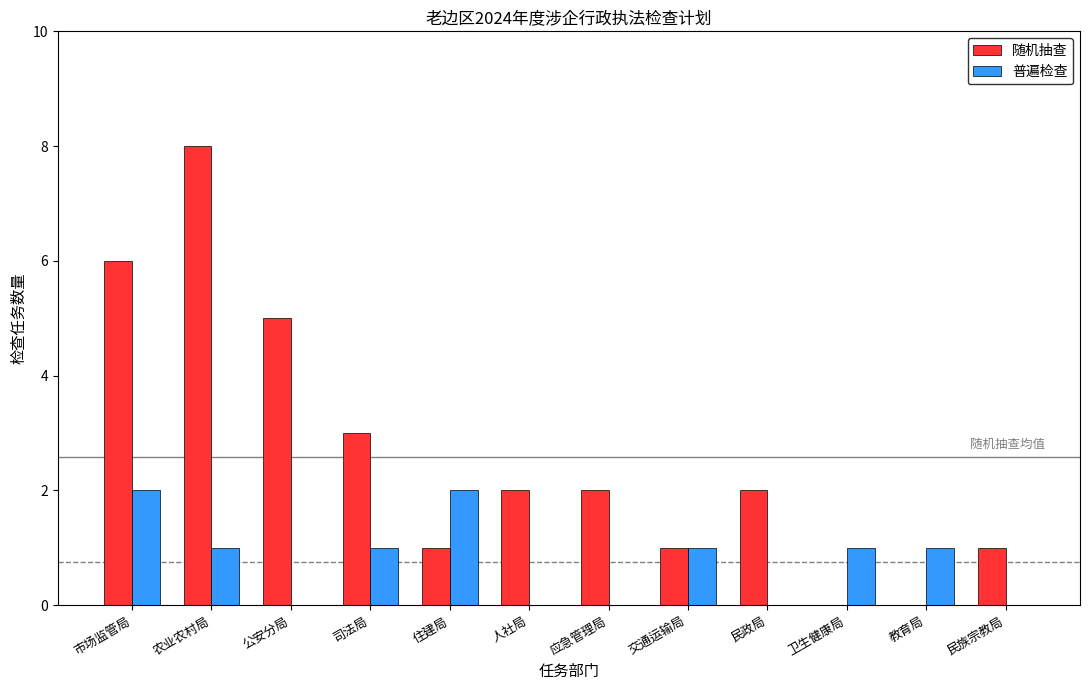

Are the bars grouped side by side (vs. stacked)?

Yes